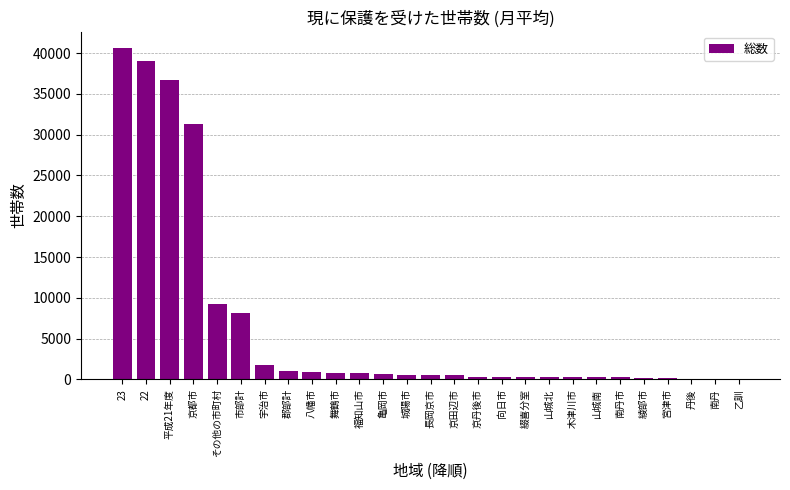

What is the maximum value shown in the chart?

40599